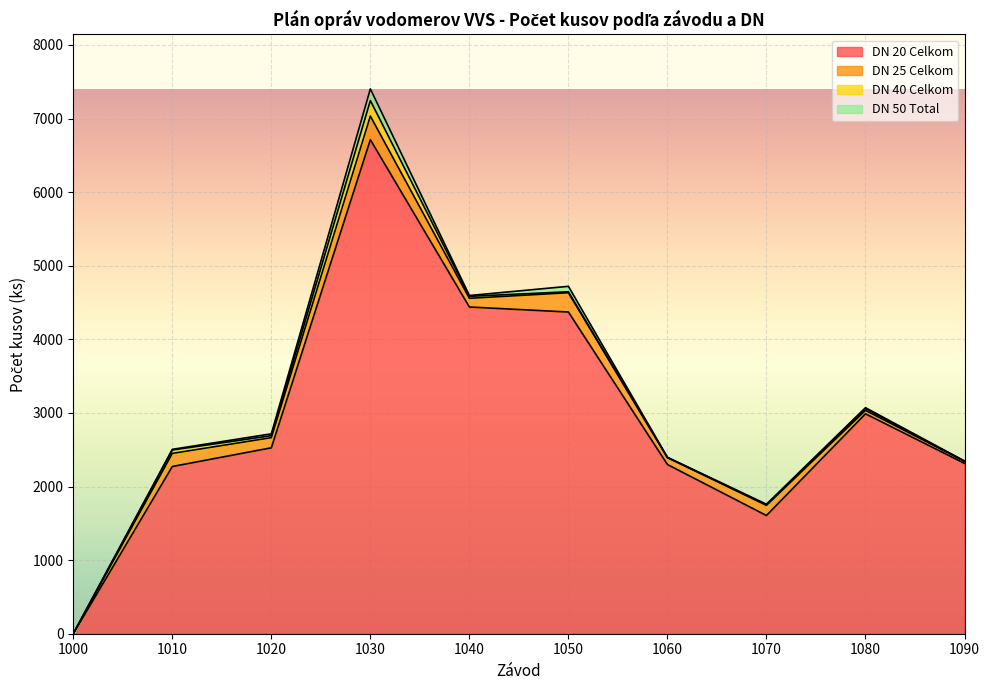

Reading right to left, extract all data points from this chart.

DN 20 Celkom: 1090=2315	1080=2988	1070=1606	1060=2299	1050=4371	1040=4439	1030=6712	1020=2526	1010=2272	1000=0
DN 25 Celkom: 1090=28	1080=46	1070=138	1060=94	1050=262	1040=118	1030=321	1020=138	1010=178	1000=0
DN 40 Celkom: 1090=0	1080=25	1070=9	1060=0	1050=13	1040=27	1030=211	1020=27	1010=46	1000=0
DN 50 Total: 1090=4	1080=12	1070=6	1060=4	1050=74	1040=11	1030=158	1020=25	1010=9	1000=0